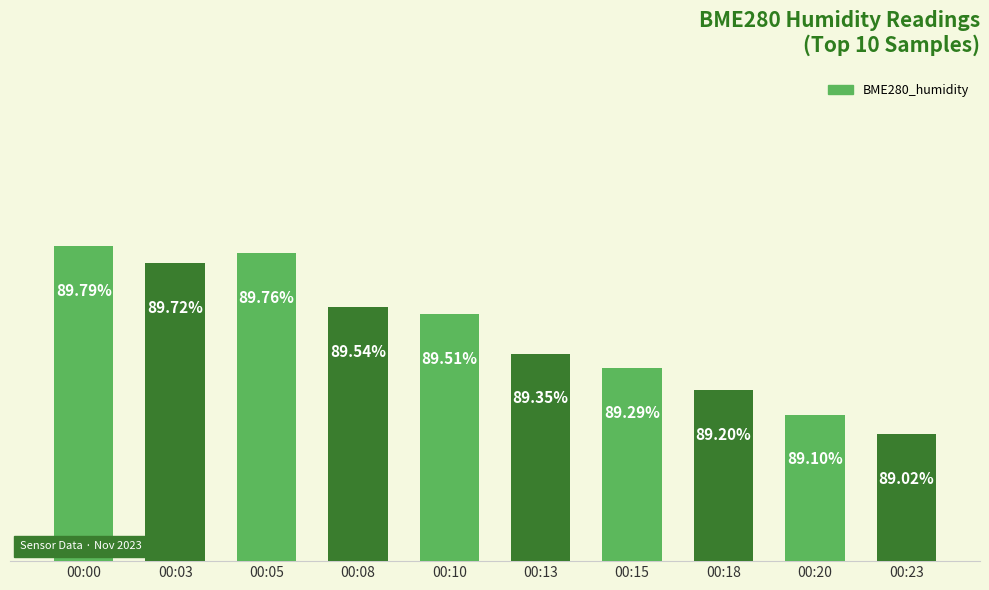

At which category does the chart reach its minimum across all series?

00:23